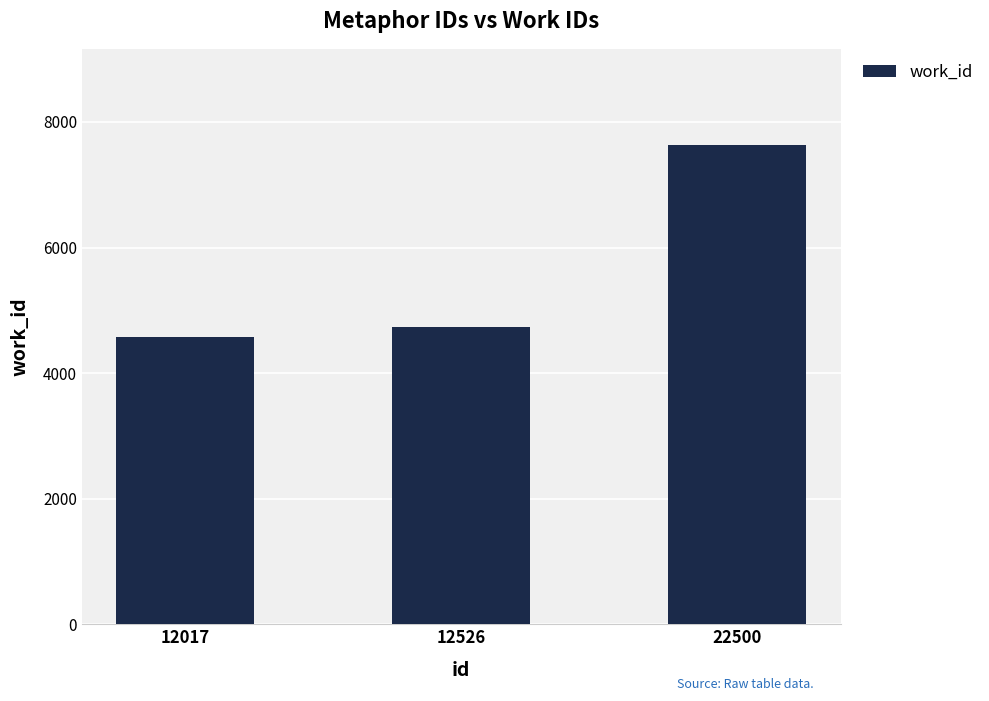

Reading left to right, what are all the values shown in this chart?

12017=4572	12526=4742	22500=7637